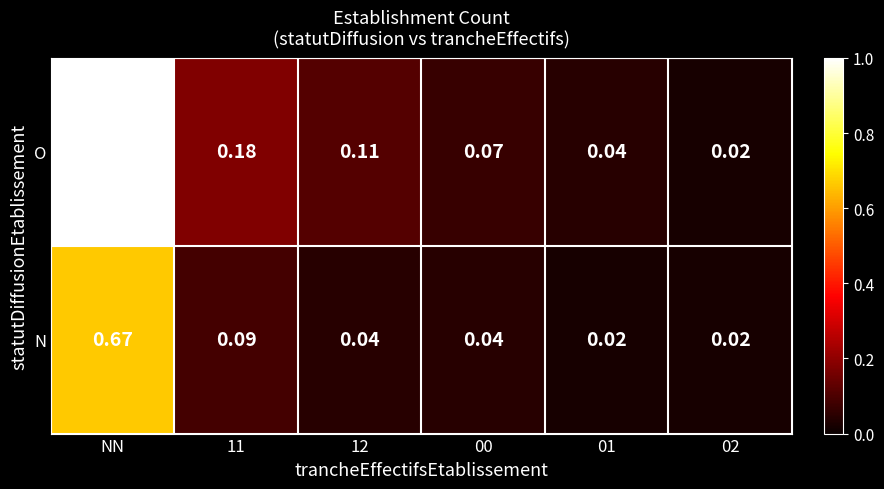

At which category does the chart reach its peak across all series?

NN